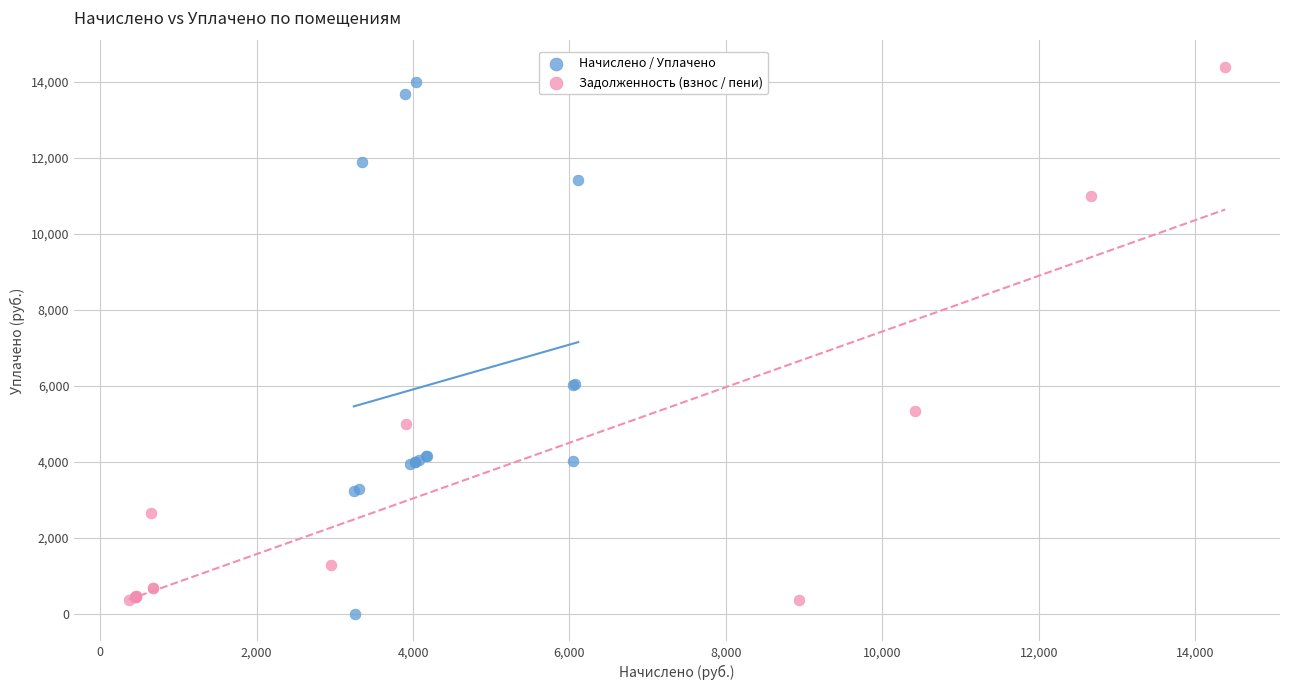

Which series contains the lowest Y value?

Начислено / Уплачено